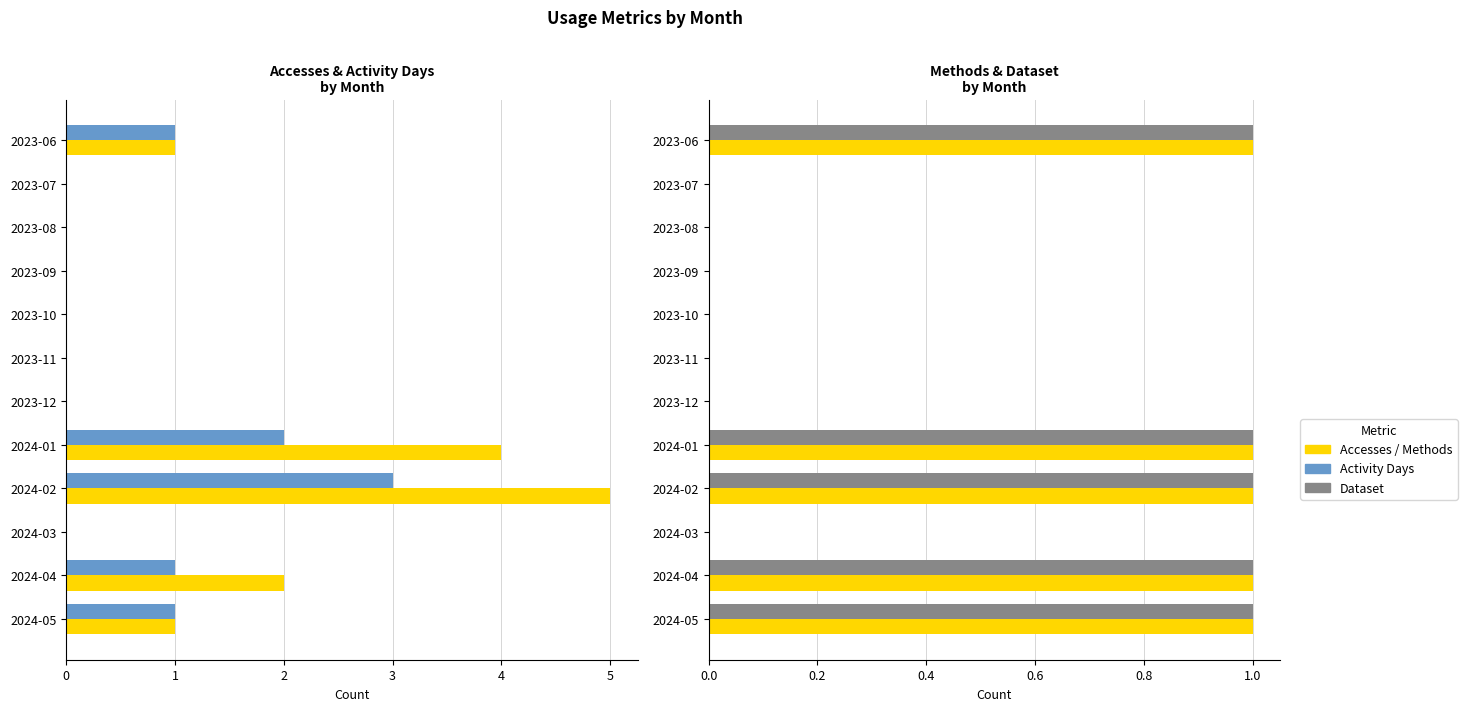

What is the approximate value of Activity Days at 2024-02?

3